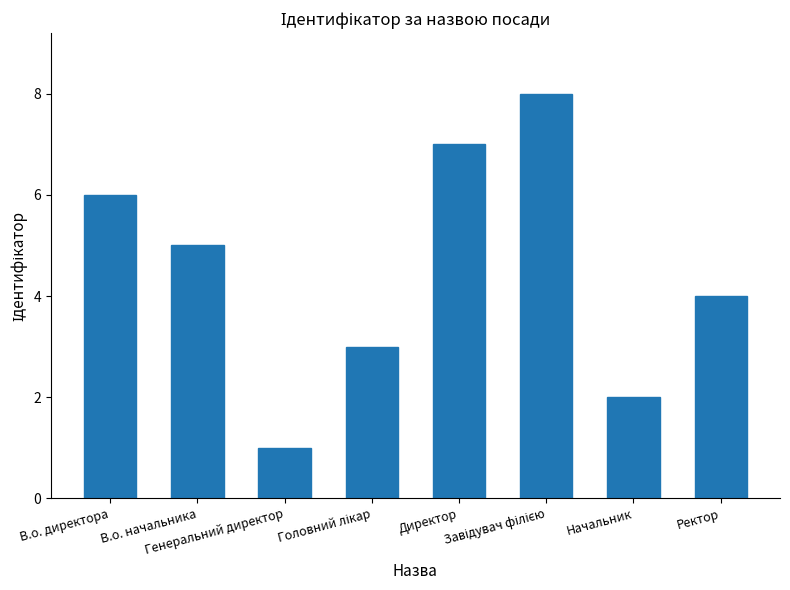

The chart shows a value of 7 at Директор. True or false?

True